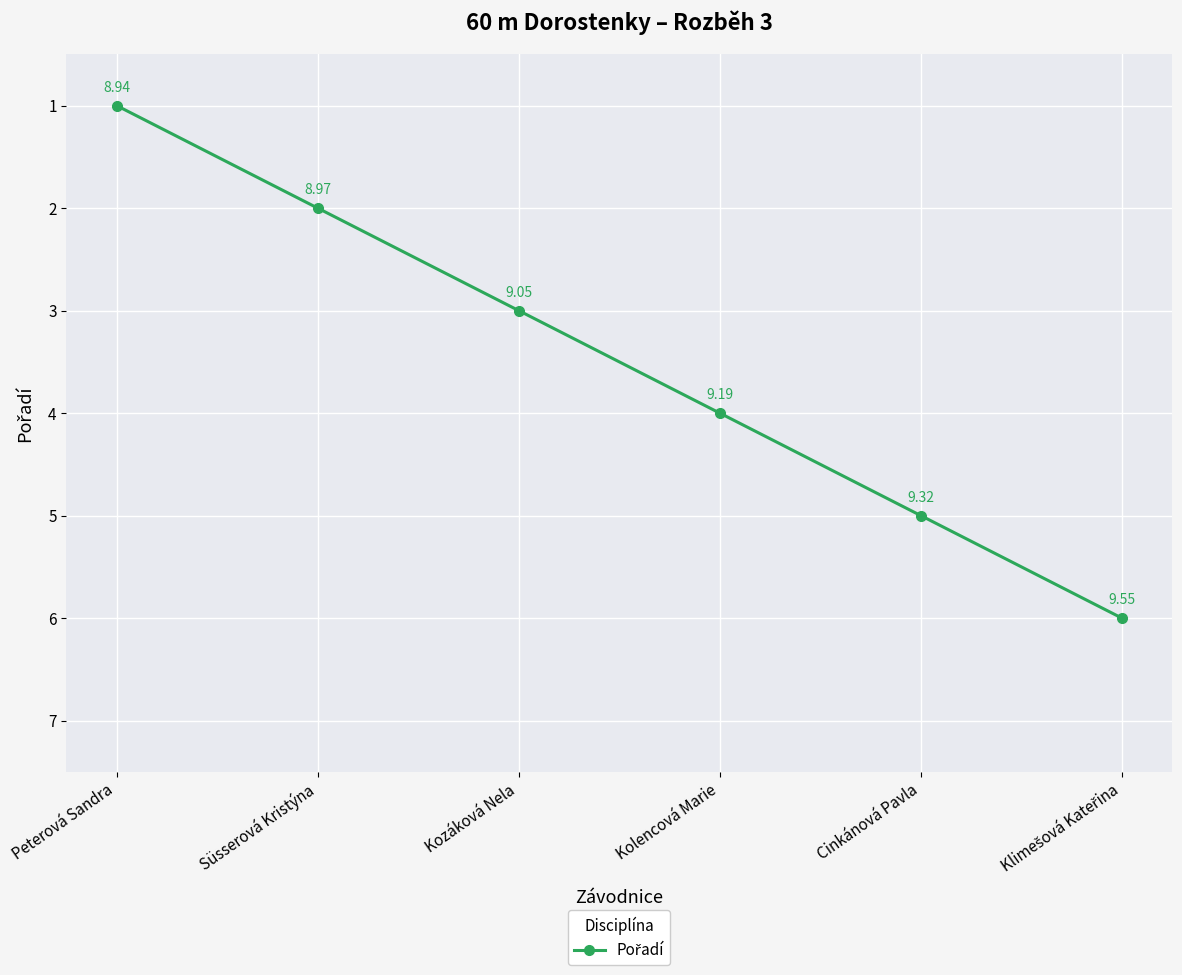

Reading left to right, extract all data points from this chart.

1	2	3	4	5	6